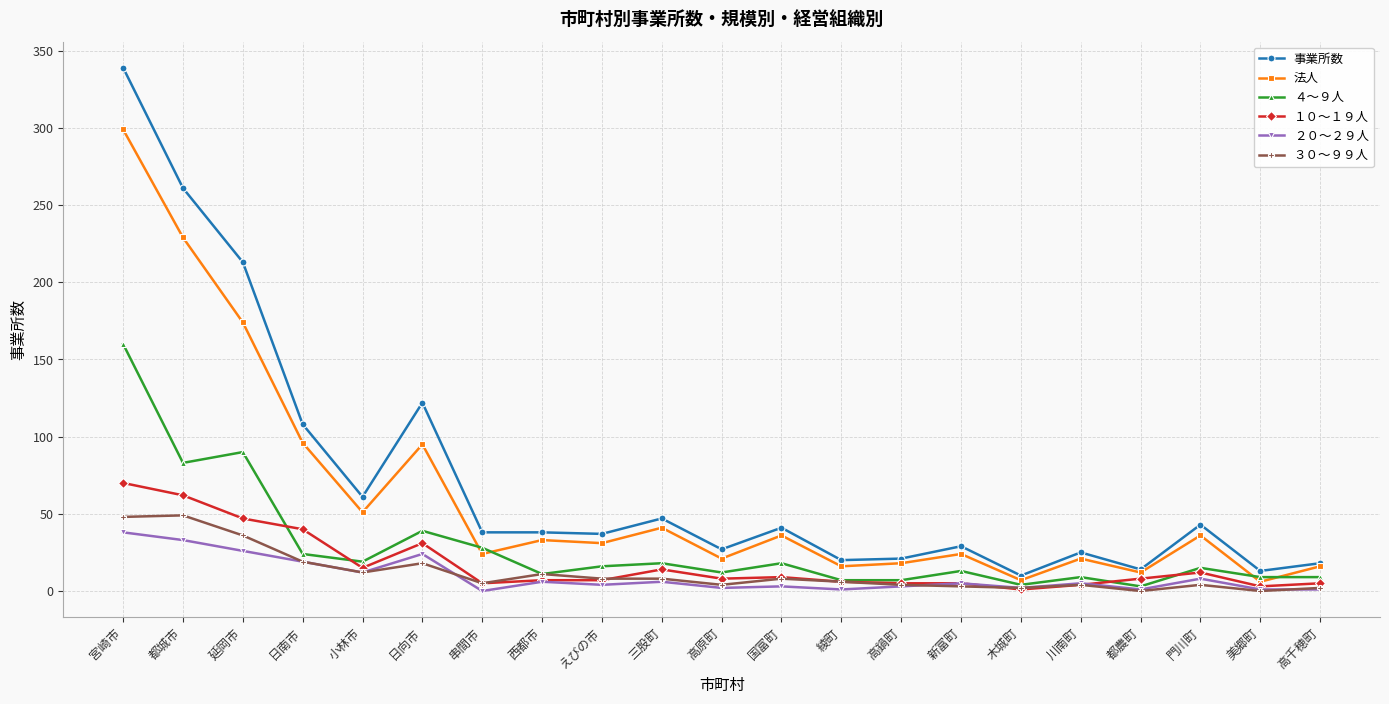

What position from the right is 日向市?

16